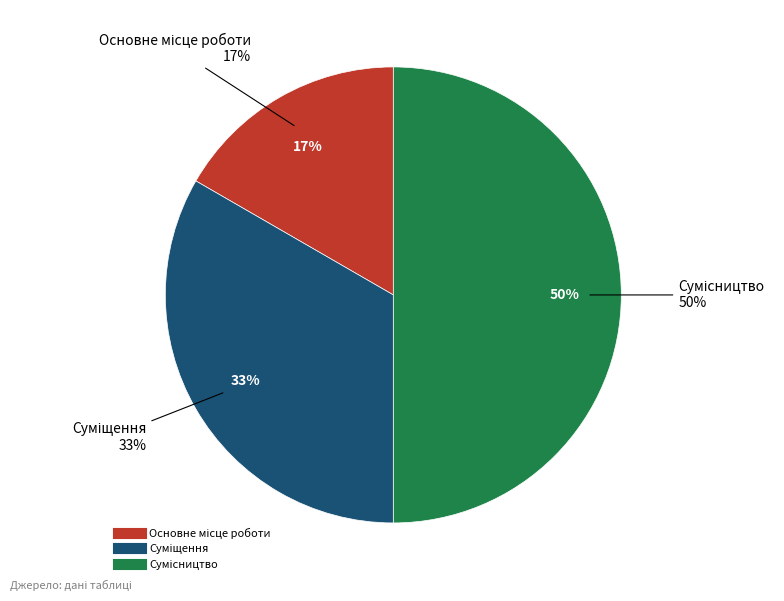

Combined, do Суміщення and Основне місце роботи account for over 50%?

No